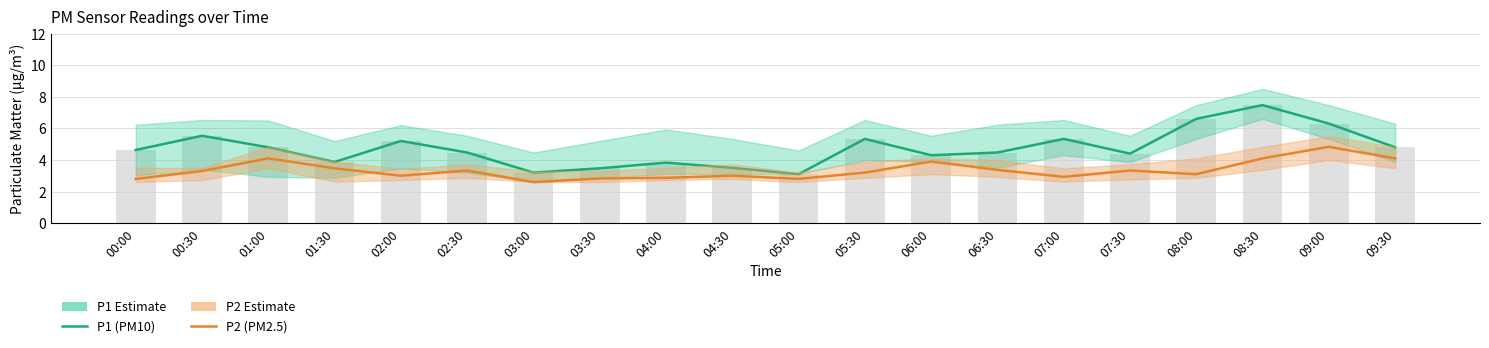

At how many categories does at least one series exceed 5?

7